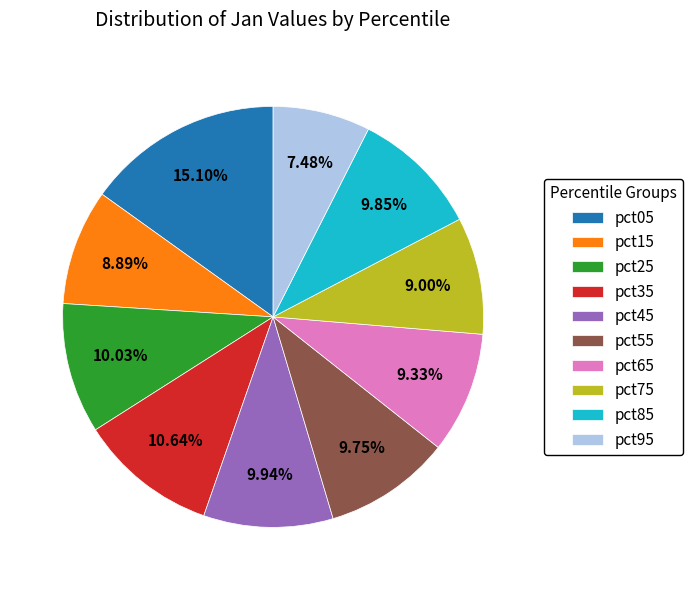

Combined, do pct85 and pct15 account for over 50%?

No